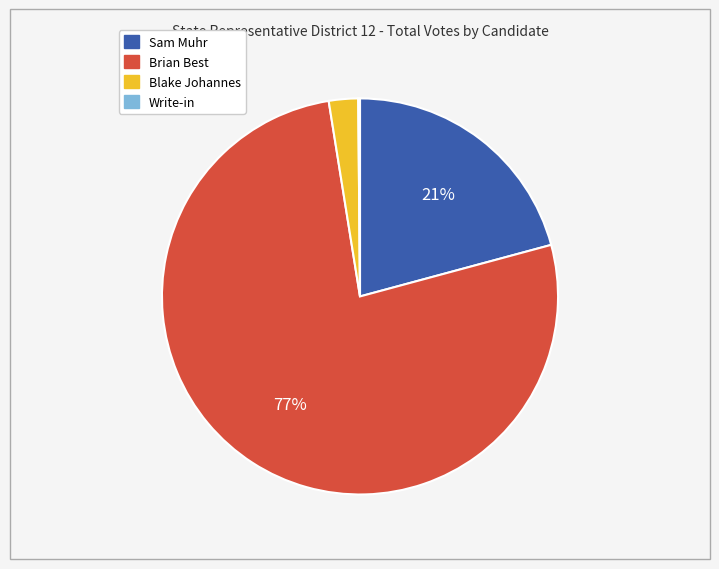

Which category has the biggest portion of the pie?

Brian Best